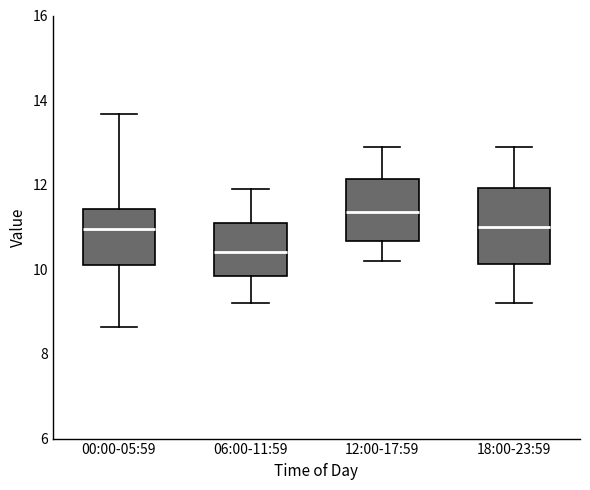

Where does the median line of the box for 18:00-23:59 sit on the y-axis? The values are not printed on the chart, so give them approximately, as read against the axis.

11.0